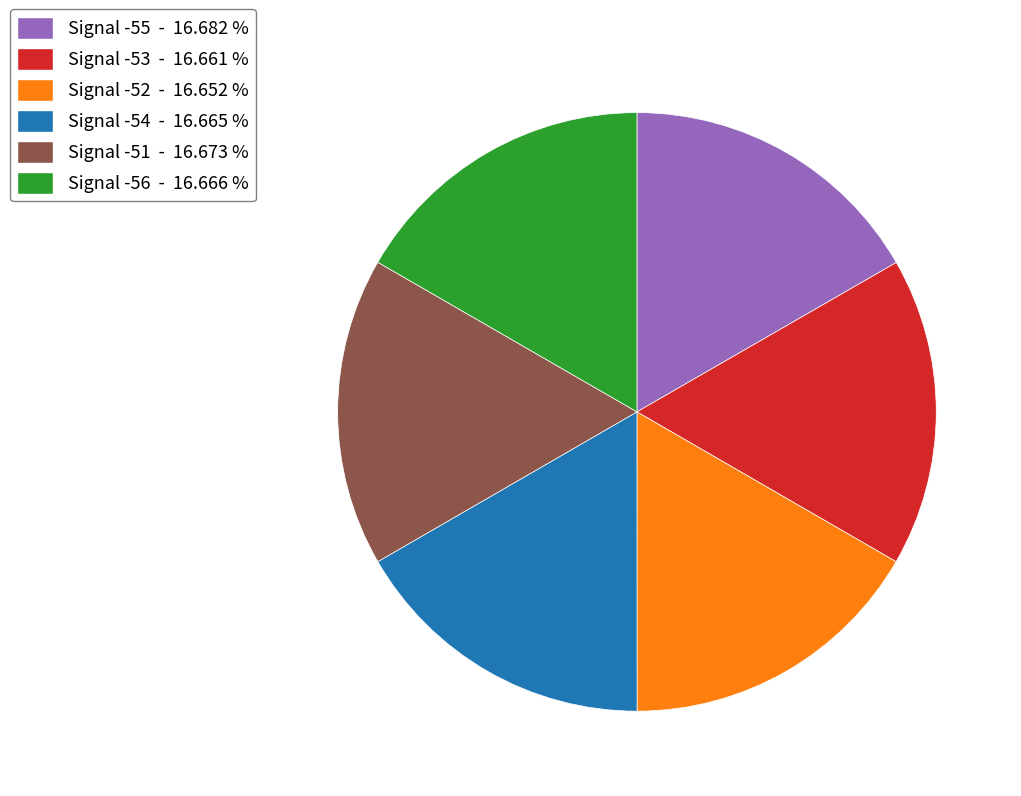

Is the sum of Signal -53 - 16.661 % and Signal -52 - 16.652 % greater than half?

No